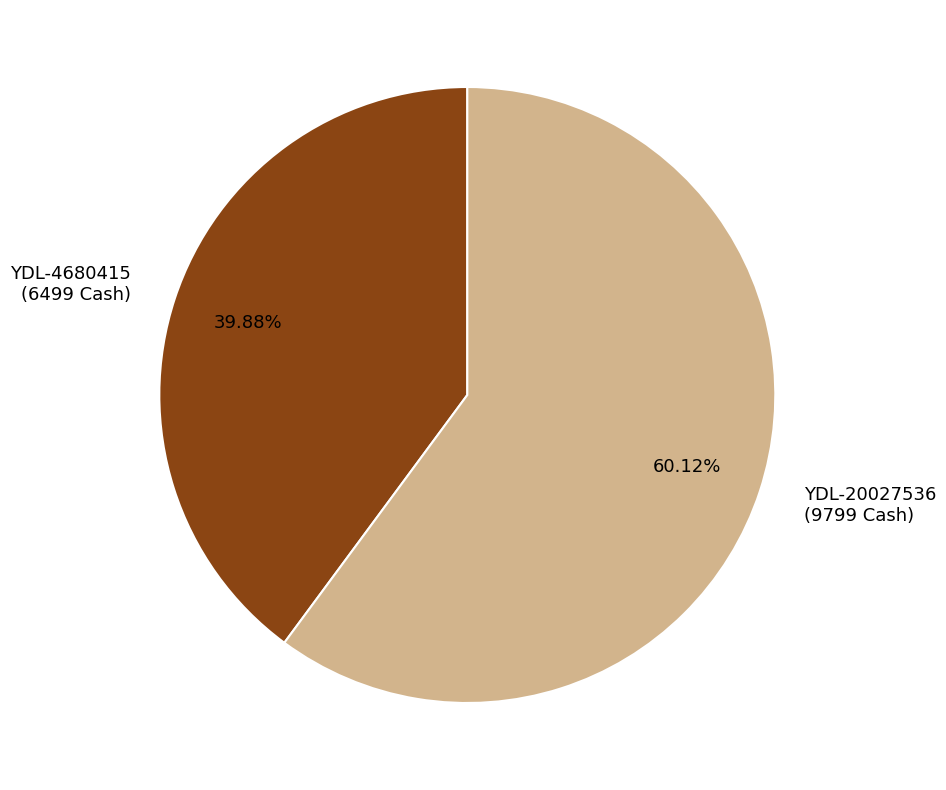

Which category has the biggest portion of the pie?

YDL-20027536